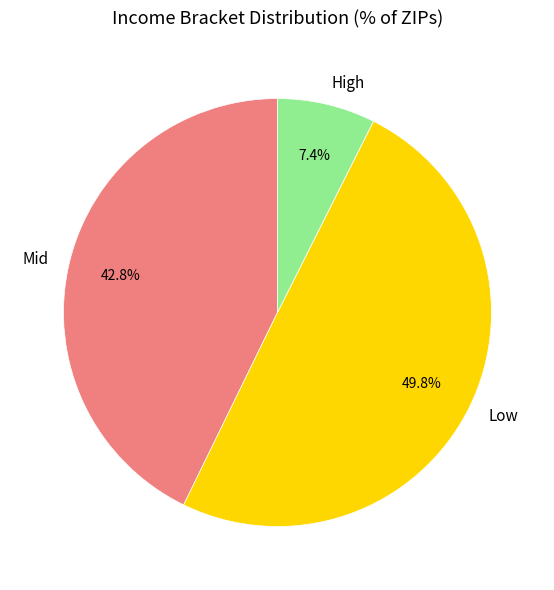

Does Mid represent more than half of the total?

No